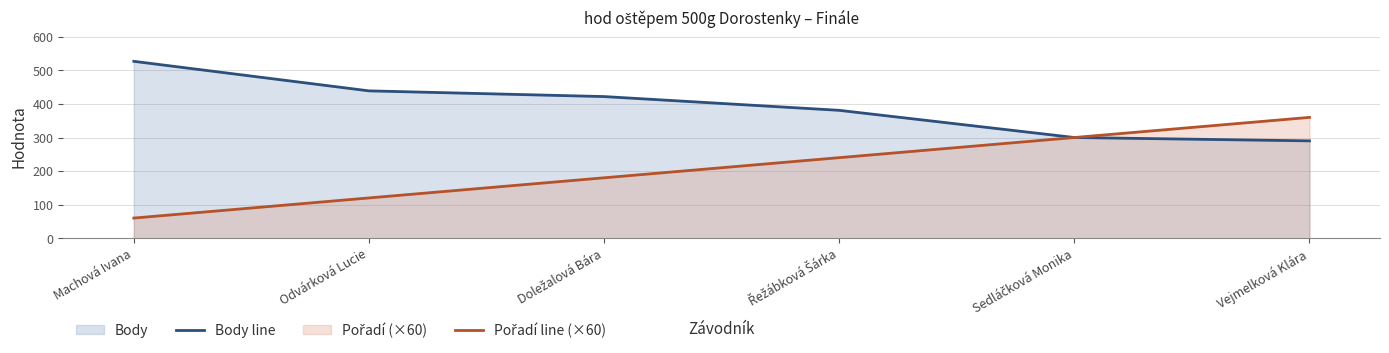

How many data points in Pořadí line (×60) are above 240?

2